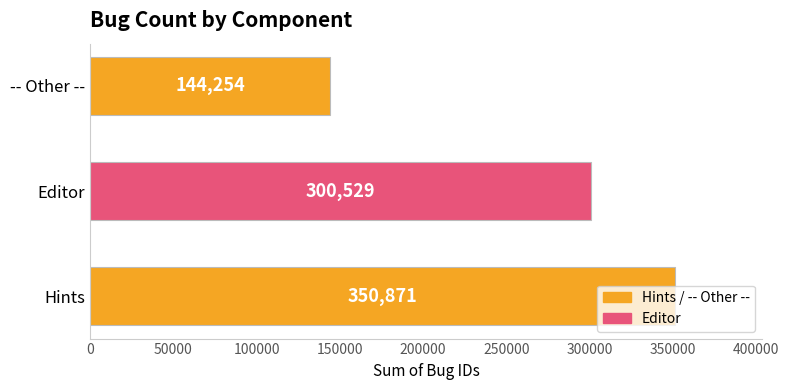

Does the chart contain stacked bars?

No